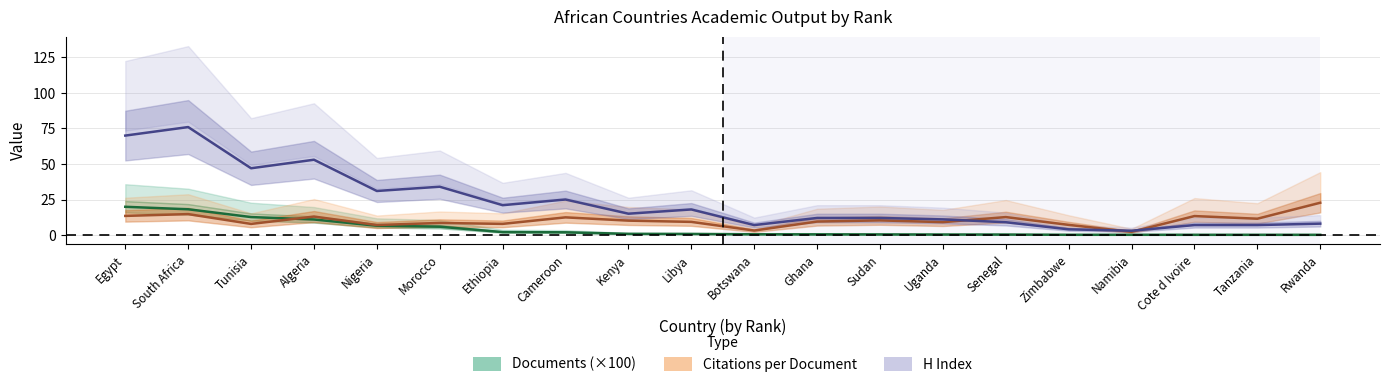

Is it true that Citations per document equals 10.3 at Sudan?

True